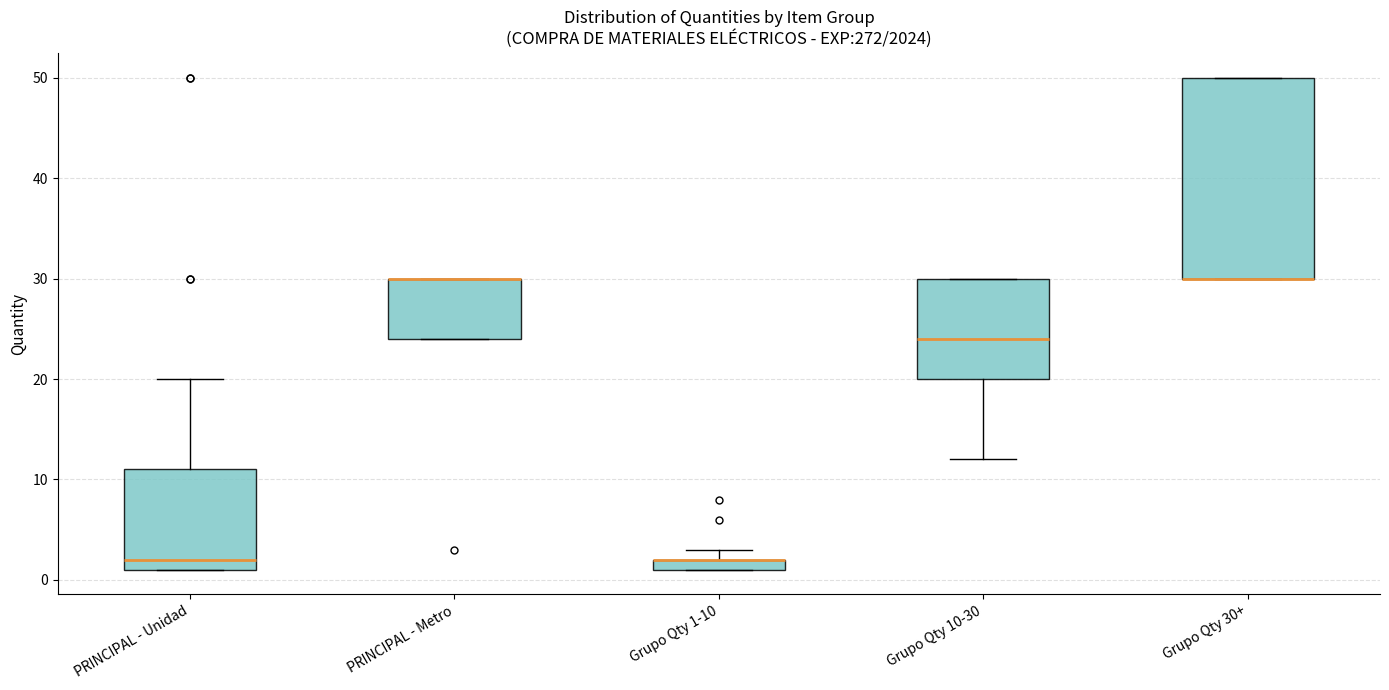

Comparing the boxes themselves (not the whiskers), which one is the tallest?

Grupo Qty 30+